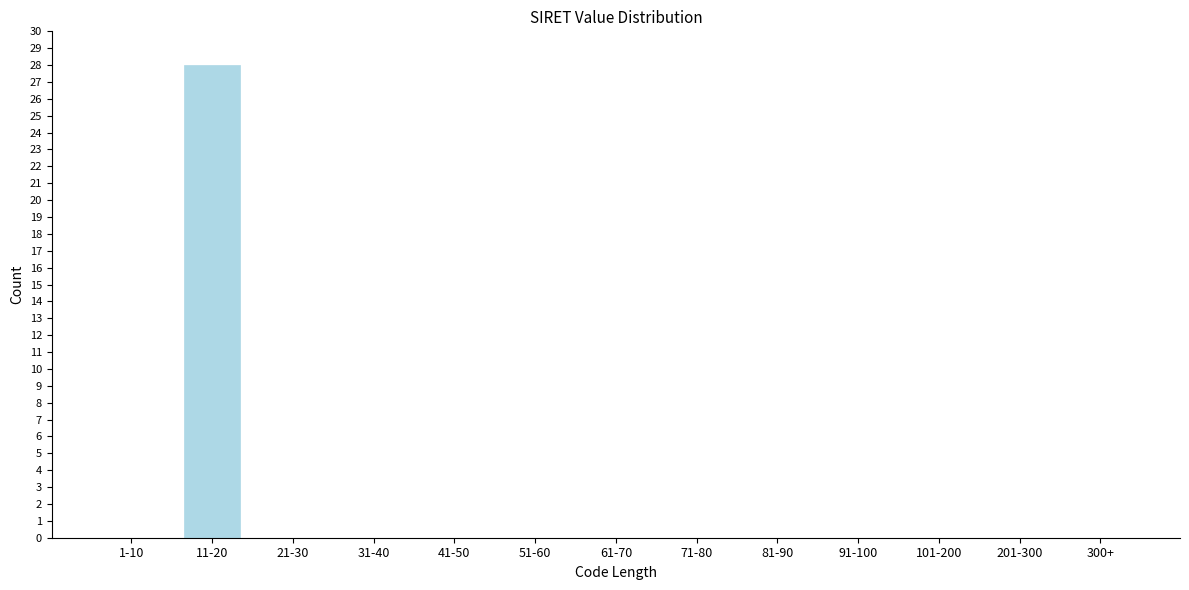

Reading right to left, extract all data points from this chart.

300+=0	201-300=0	101-200=0	91-100=0	81-90=0	71-80=0	61-70=0	51-60=0	41-50=0	31-40=0	21-30=0	11-20=28	1-10=0